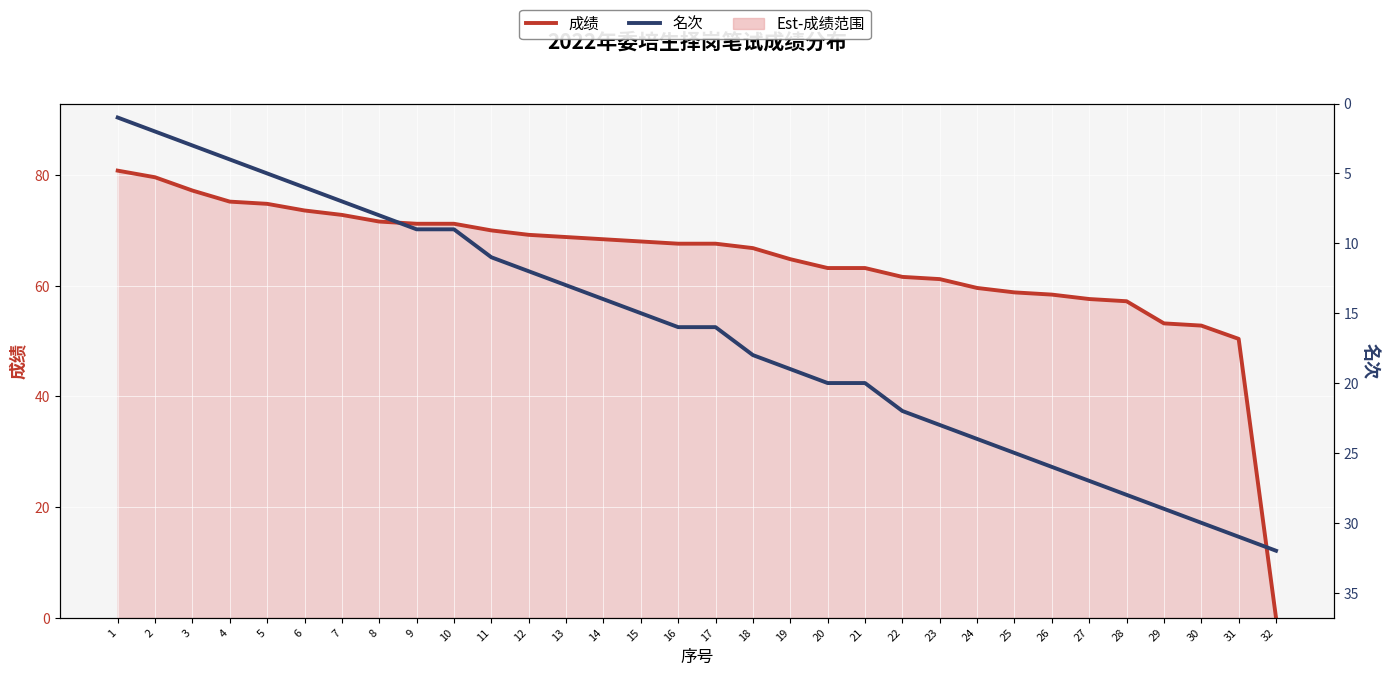

True or false: 名次 and 成绩 intersect in this chart.

True